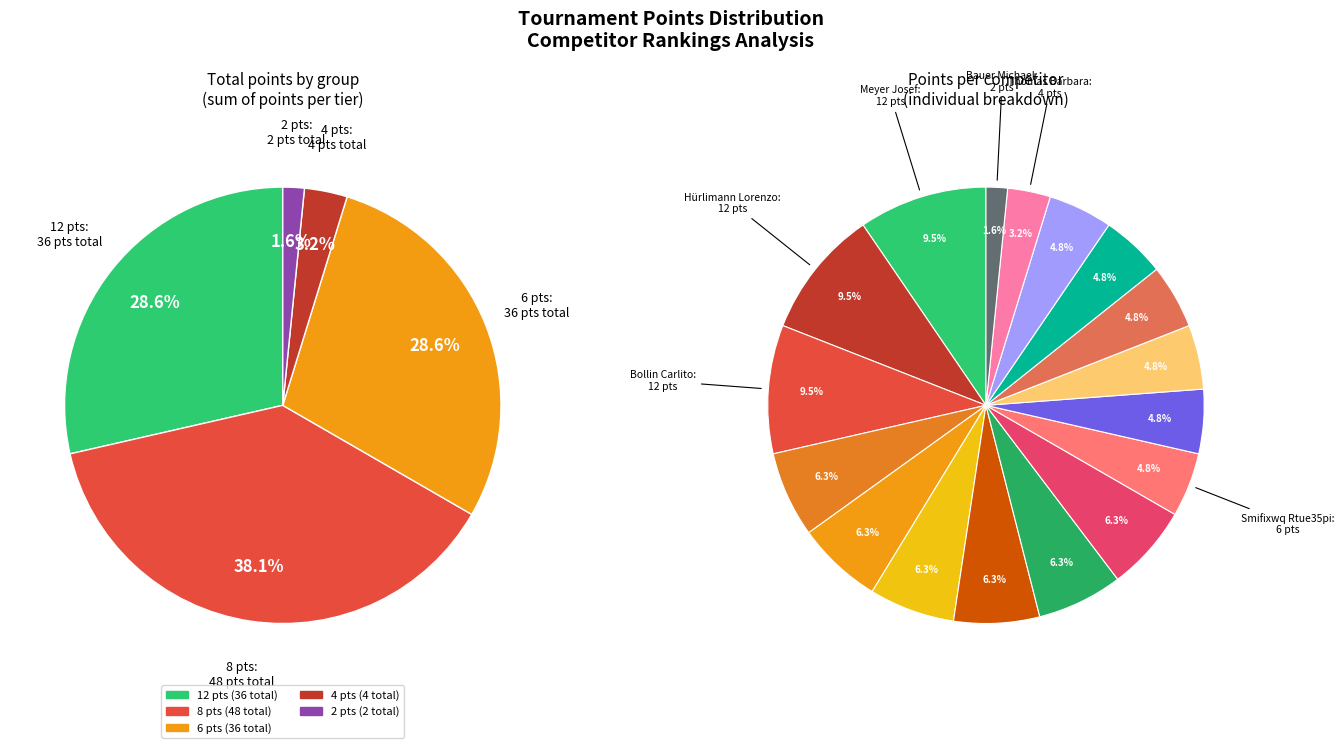

Between Faller Hans and Eoyfdzuq Mjef654a, which is larger?

Eoyfdzuq Mjef654a